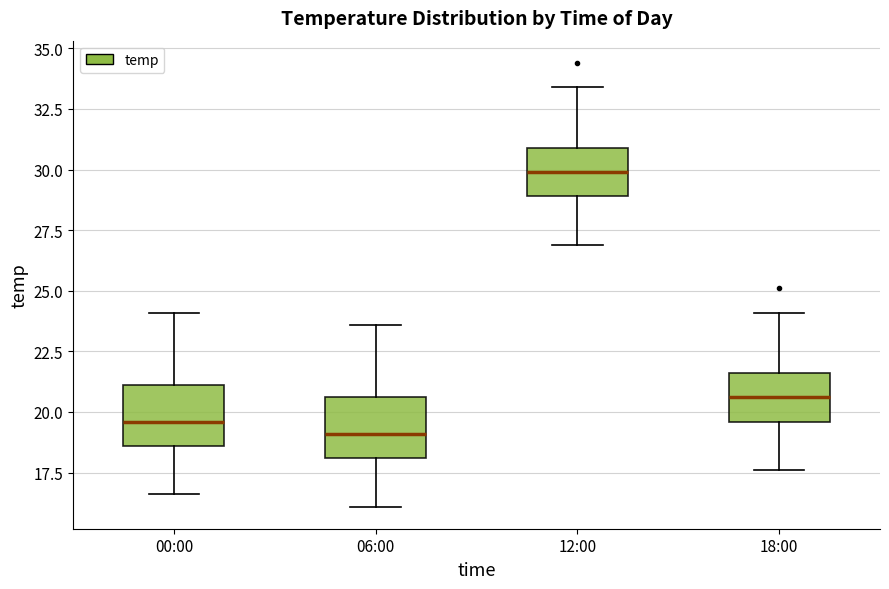

Reading left to right, transcribe this box plot: for each box, give where its median line is, the range the box spans, and where its two whiskers end, as read against the y-axis. The values are not printed on the chart, so give them approximately, as read against the axis.

00:00: median 19.5, box 18.5 to 21.0, whiskers 16.5 to 24.0
06:00: median 19.0, box 18.0 to 20.5, whiskers 16.0 to 23.5
12:00: median 30.0, box 29.0 to 31.0, whiskers 27.0 to 33.5
18:00: median 20.5, box 19.5 to 21.5, whiskers 17.5 to 24.0